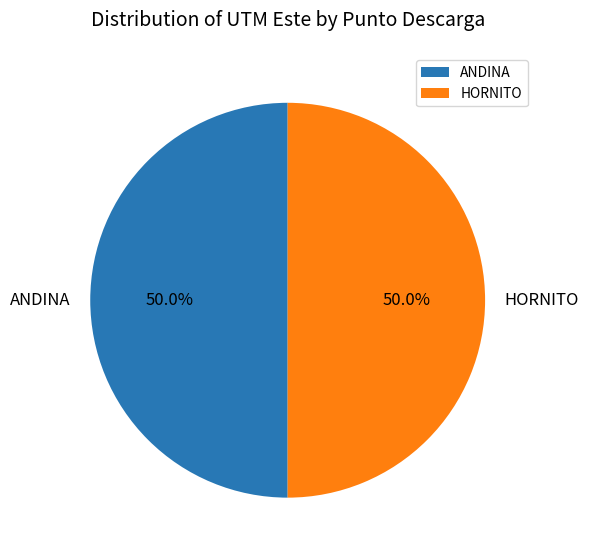

How many segments does this pie chart have?

2